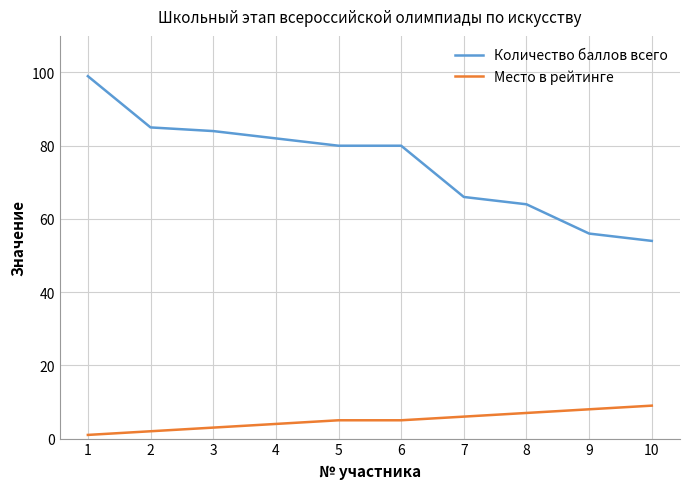

Which series has the largest total across all categories?

Количество баллов всего